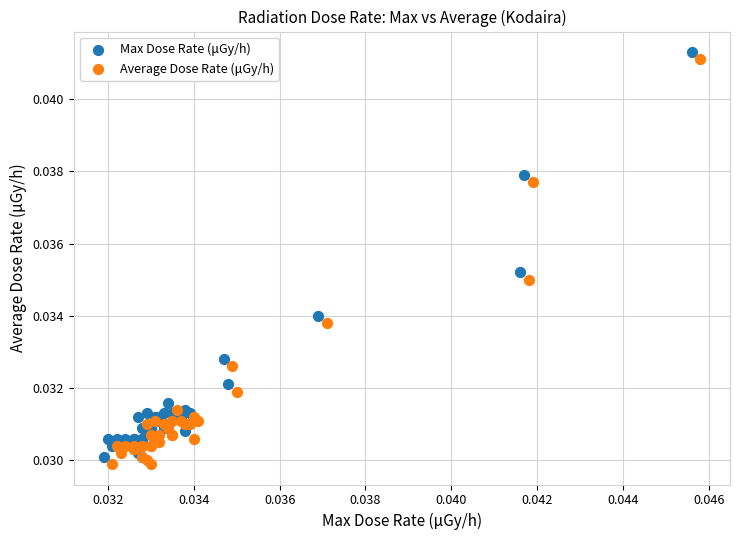

What are all the series names shown in the legend?

Max Dose Rate (μGy/h), Average Dose Rate (μGy/h)